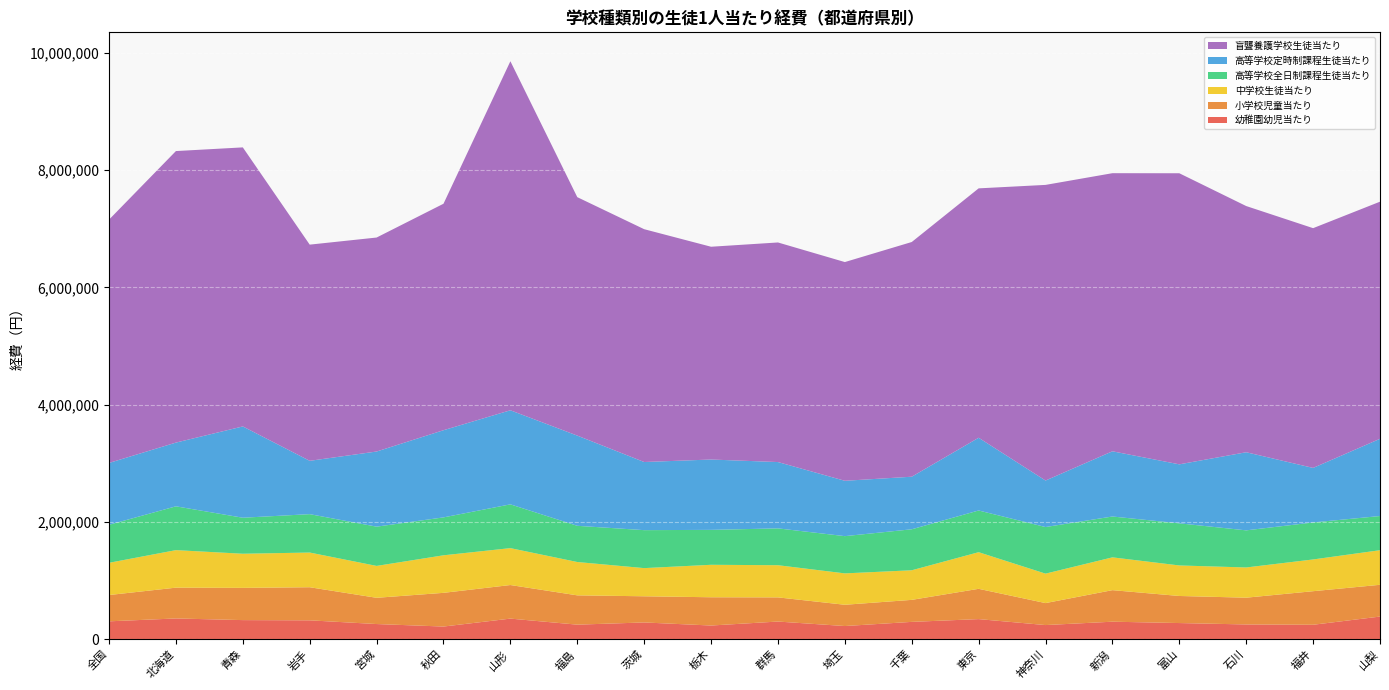

Reading left to right, extract all data points from this chart.

幼稚園幼児当たり: 305605	354540	326435	322594	259306	216669	351952	248841	286407	234090	301868	225311	296126	343515	241904	299382	276251	252328	246916	386864
小学校児童当たり: 448380	525134	549501	564370	447448	574655	572555	499674	446223	481831	411972	362646	375373	516268	374732	537730	461593	456346	572402	541545
中学校生徒当たり: 549456	639776	582054	591398	543589	640030	629095	568340	480281	553610	548535	535100	504543	624537	502031	559245	520436	515264	541207	589784
高等学校全日制課程生徒当たり: 648086	746942	613939	654520	669369	646323	746356	617371	647274	595317	628089	634901	698903	711067	794527	696447	718109	632676	630798	582782
高等学校定時制課程生徒当たり: 1054528	1086559	1556519	909373	1281037	1486330	1604027	1537850	1161611	1199536	1130673	943810	896239	1240091	792859	1111734	1005821	1331829	929863	1316671
盲聾養護学校生徒当たり: 4148234	4970246	4757432	3685615	3648243	3861139	5950756	4065371	3969344	3627585	3743803	3729024	4001470	4251829	5040346	4741441	4962591	4197256	4087555	4042479